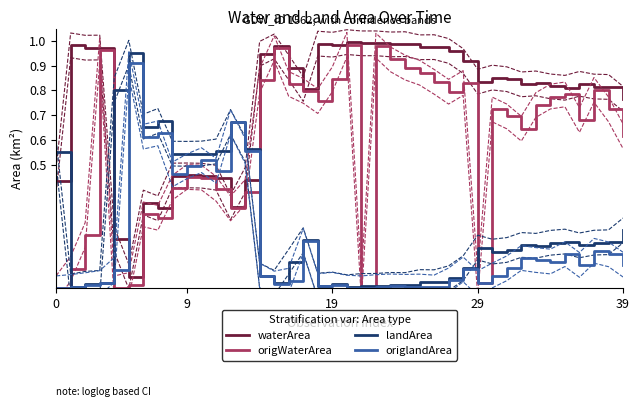

What are all the series names shown in the legend?

waterArea, origWaterArea, landArea, origlandArea